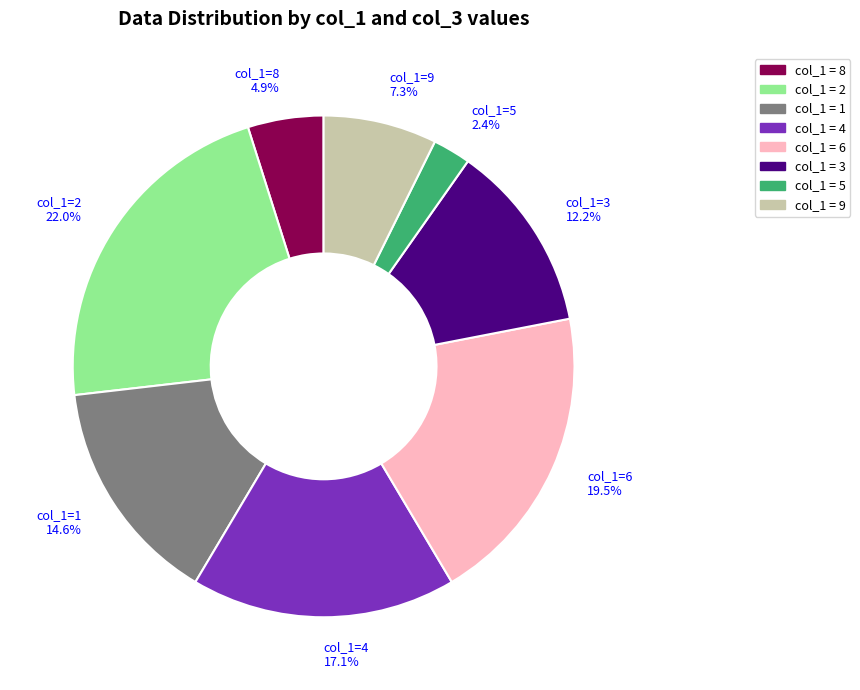

What is the largest slice in the pie chart?

col_1=2 22.0%